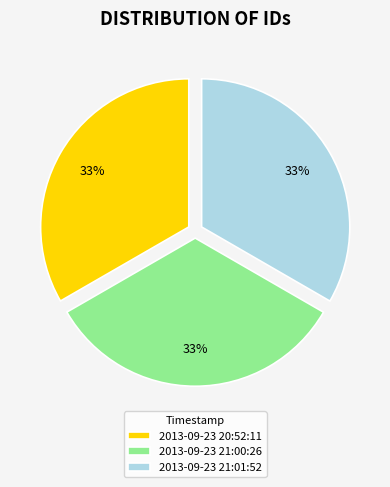

Combined, do 2013-09-23 21:00:26 and 2013-09-23 20:52:11 account for over 50%?

Yes